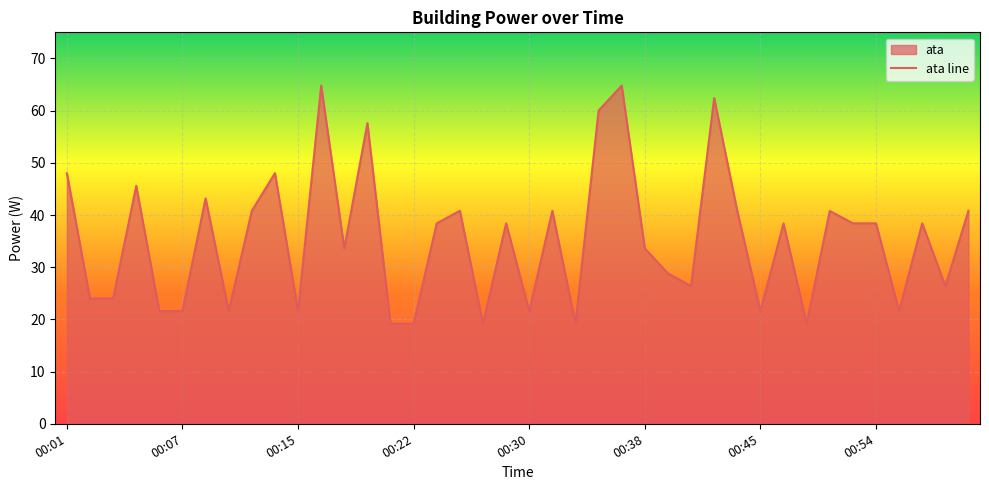

True or false: the data has more than 0 interior local peaks.

True